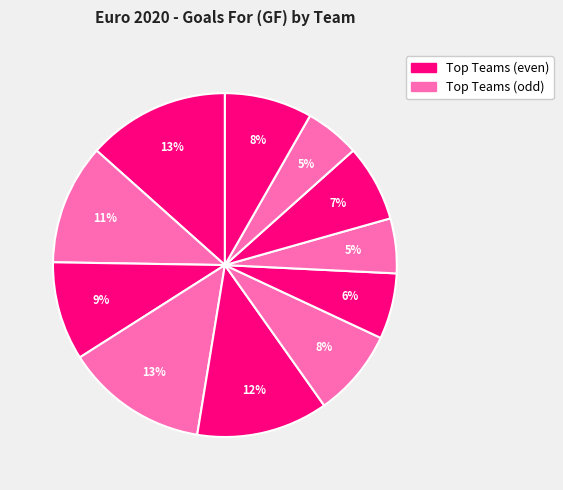

To the nearest percent, what portion does Belgio represent?

9%